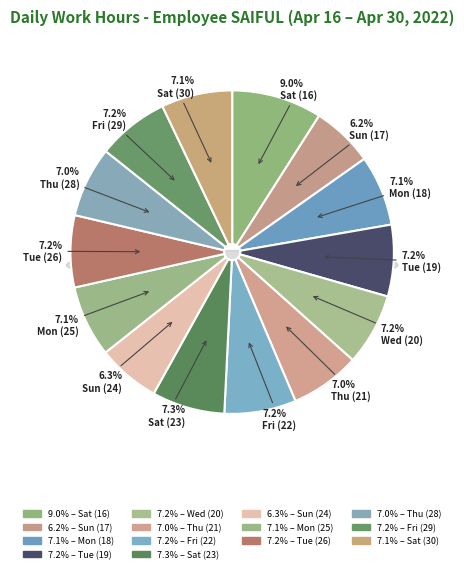

To the nearest percent, what is the difference between the largest and smallest slice percentages?

3%